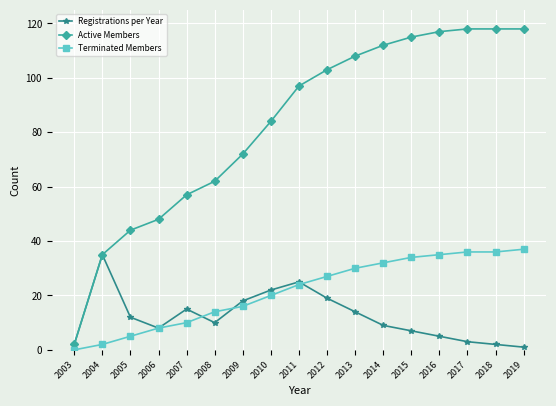

What is the approximate value of Terminated Members at 2019, to the nearest 5?

35